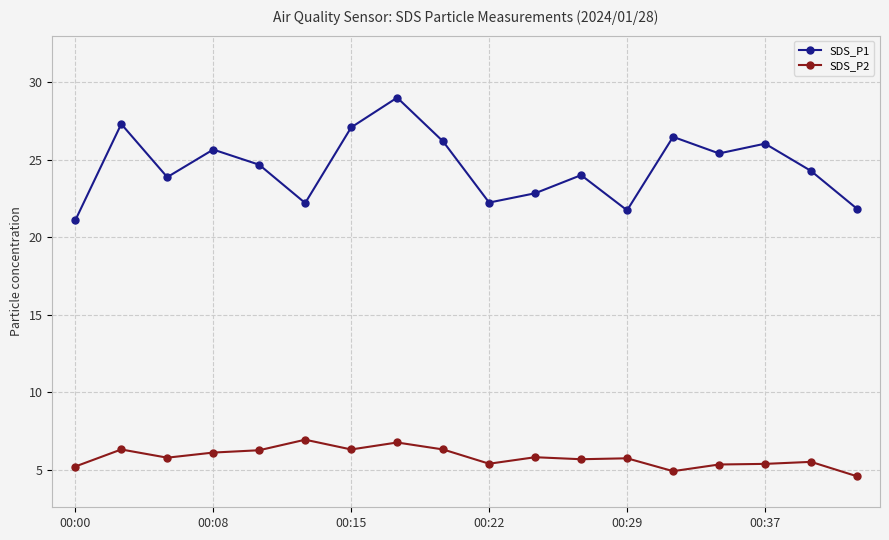

What is the value of the SDS_P2 point at the 6th from the left?

6.9